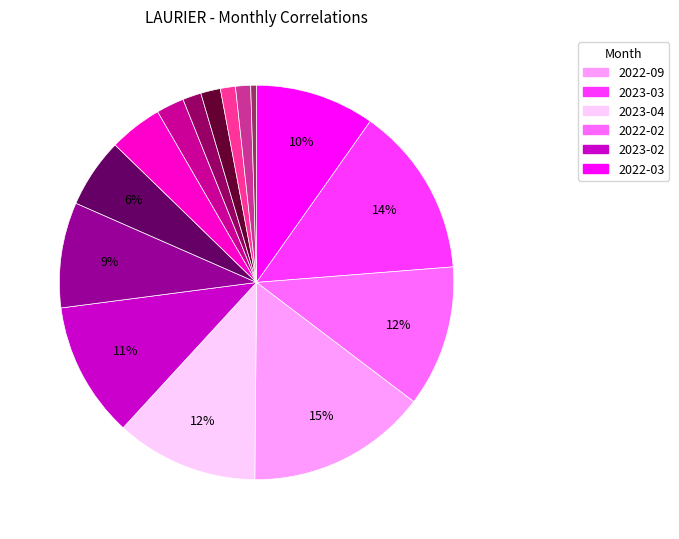

To the nearest percent, what is the average slice percentage?

7%